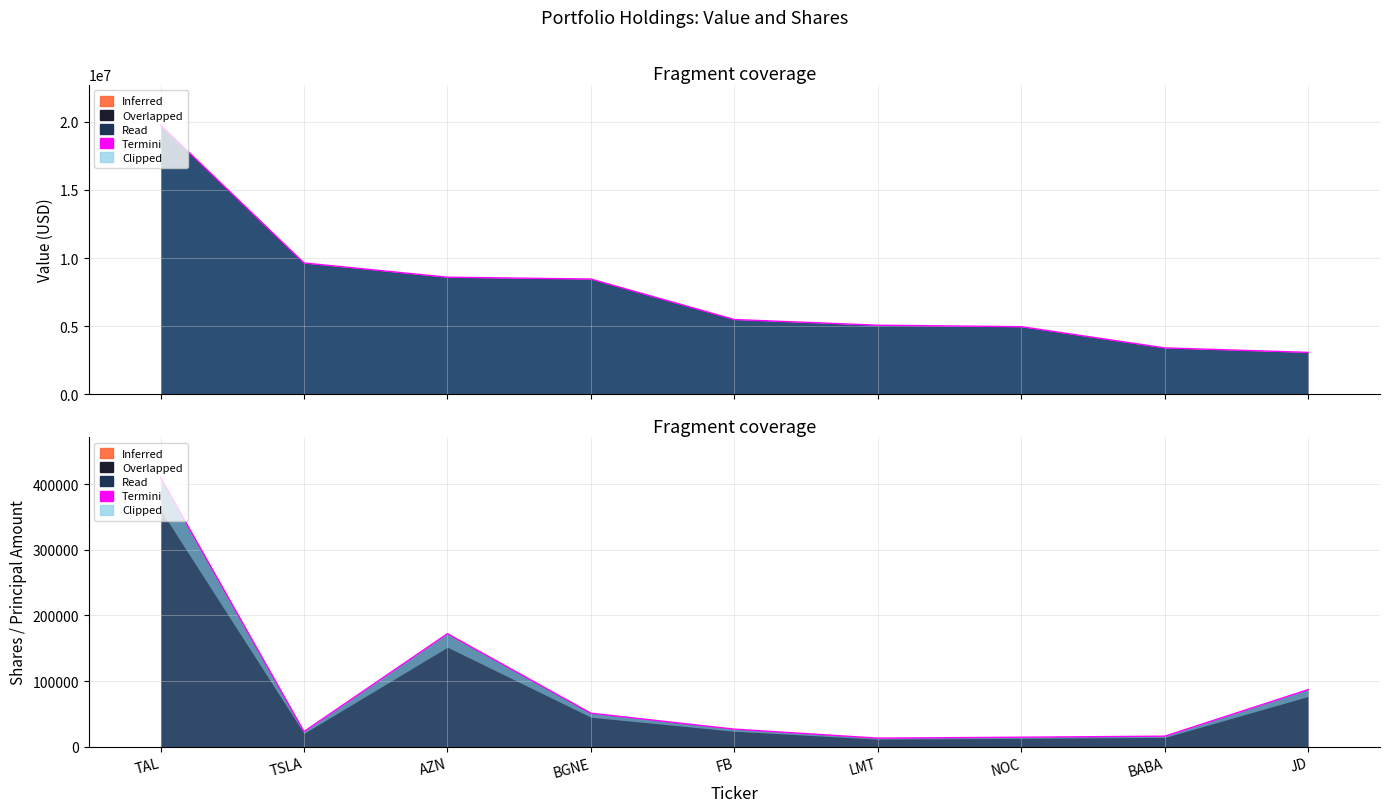

Is it true that Value equals 4251291 at AZN?

False